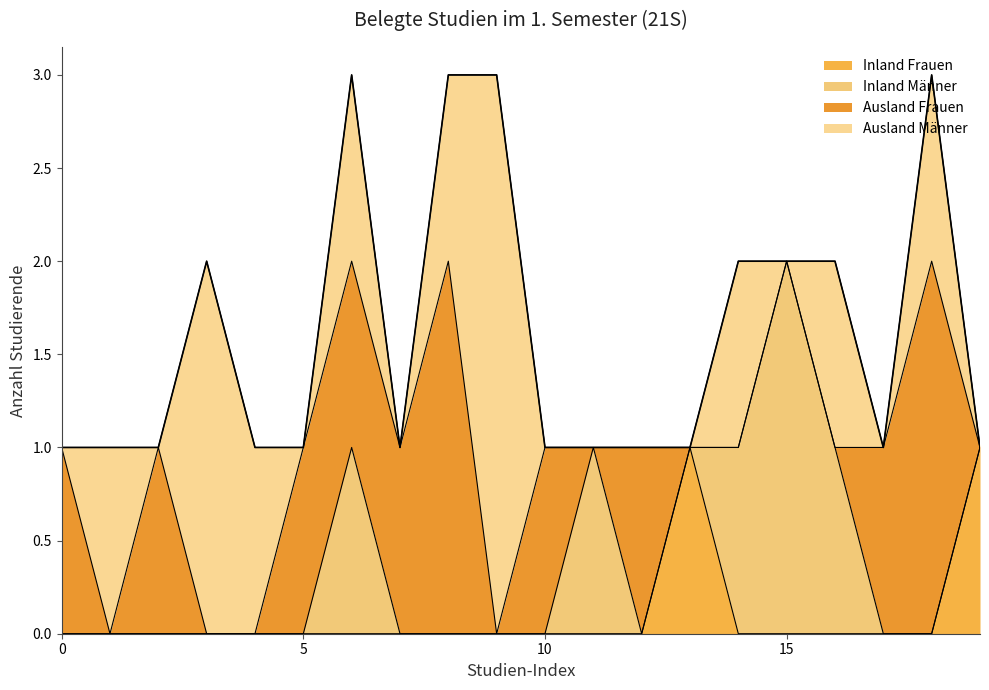

Is it true that Inland Frauen equals 0 at 9?

True